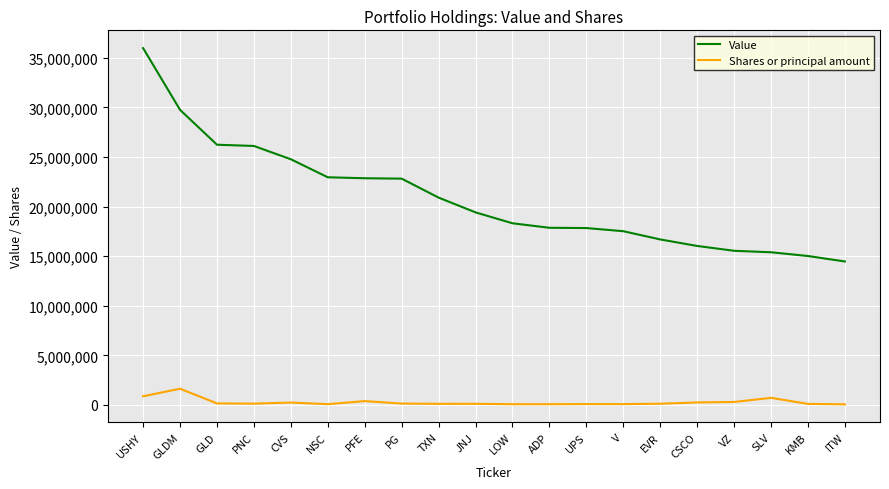

List the series in order of their overall mean, highest first.

Value, Shares or principal amount